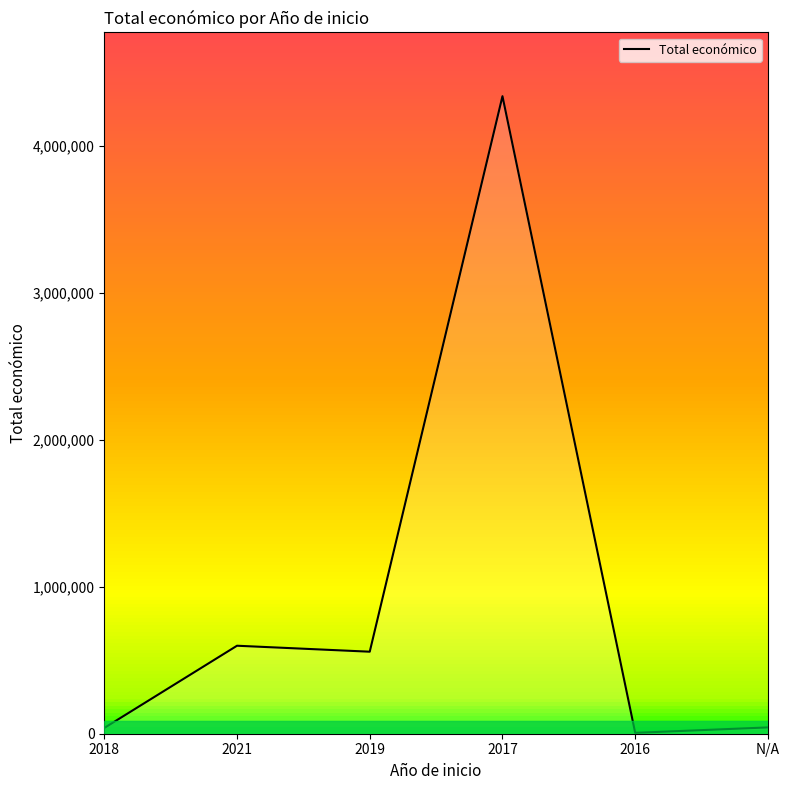

What is the approximate value at 2021?

598659